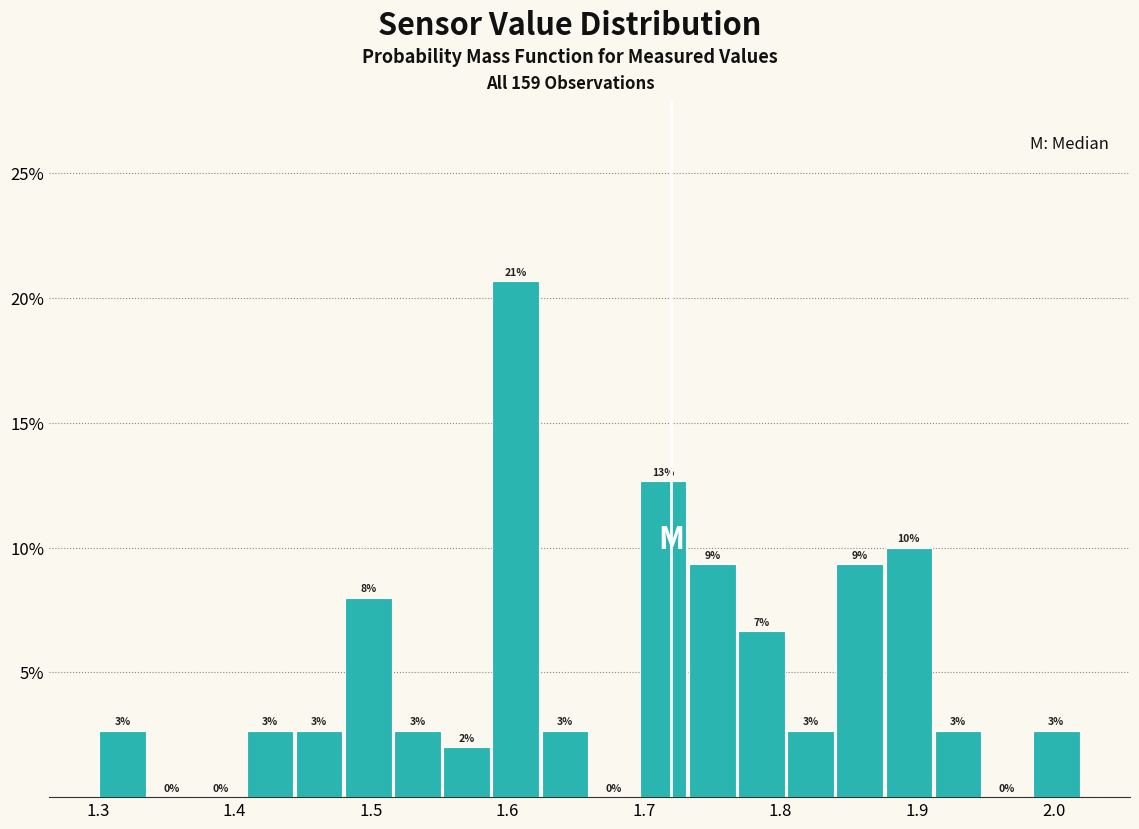

Around what value on the x-axis is the tallest bar? Give the approximate position of its centre, as read against the axis.

1.61